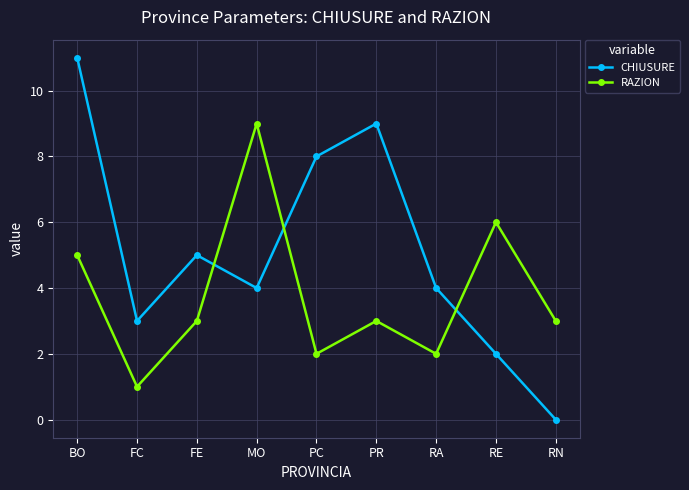

List the series in order of their overall mean, lowest first.

RAZION, CHIUSURE